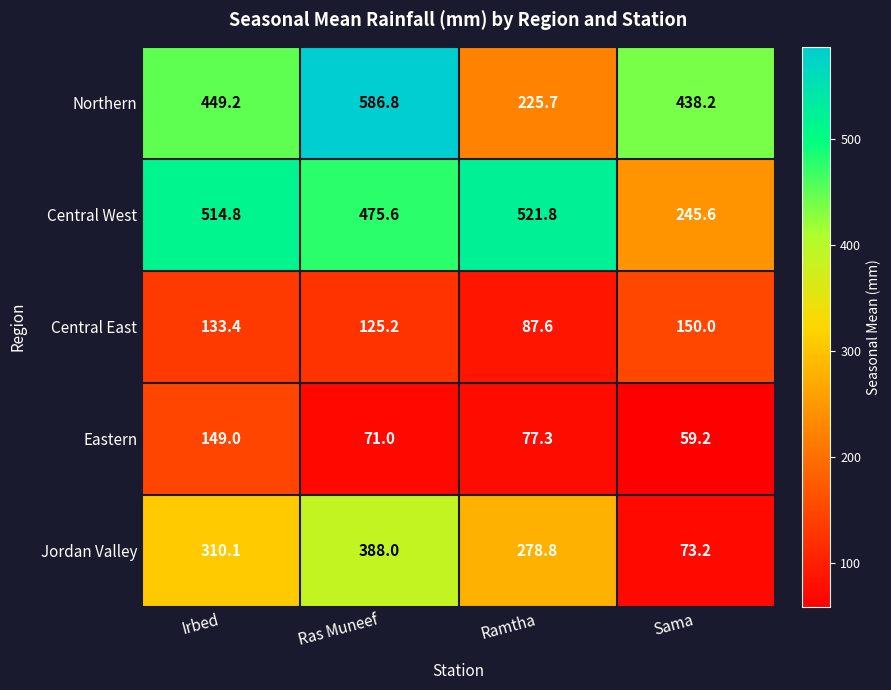

Rank the categories by Northern value from highest to lowest.

Ras Muneef, Irbed, Sama, Ramtha